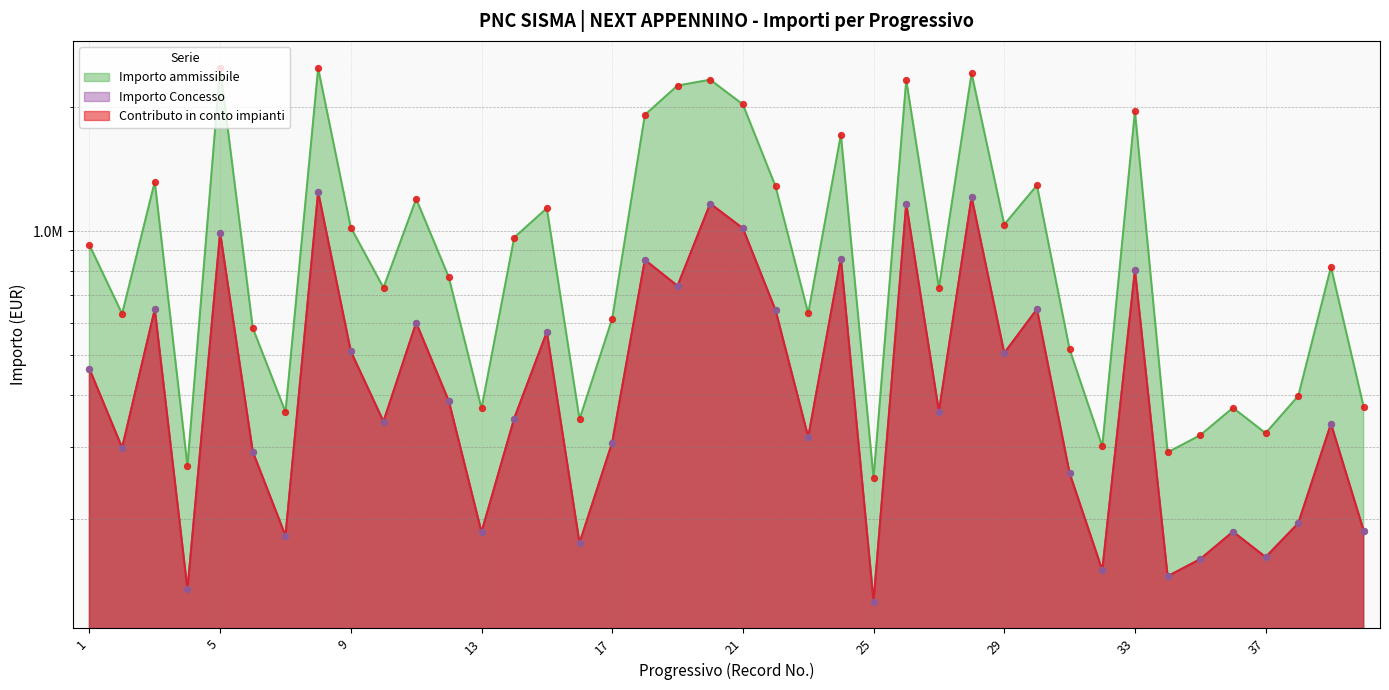

Which series has the largest total across all categories?

Importo ammissibile